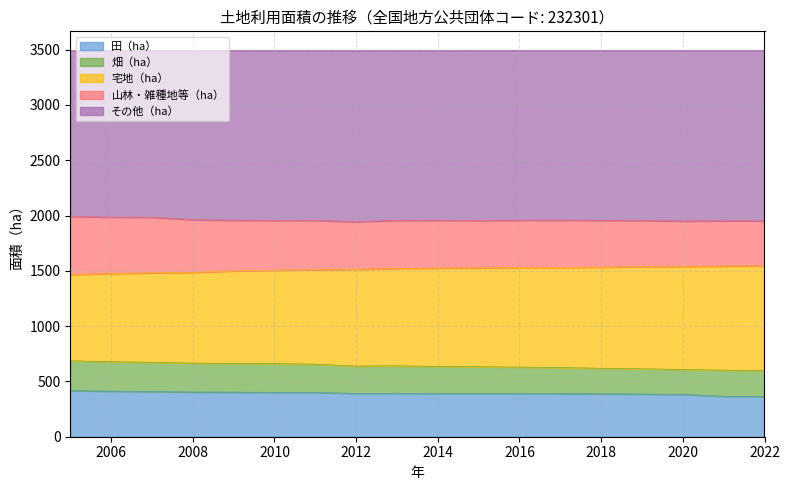

How many lines are shown in the chart?

5